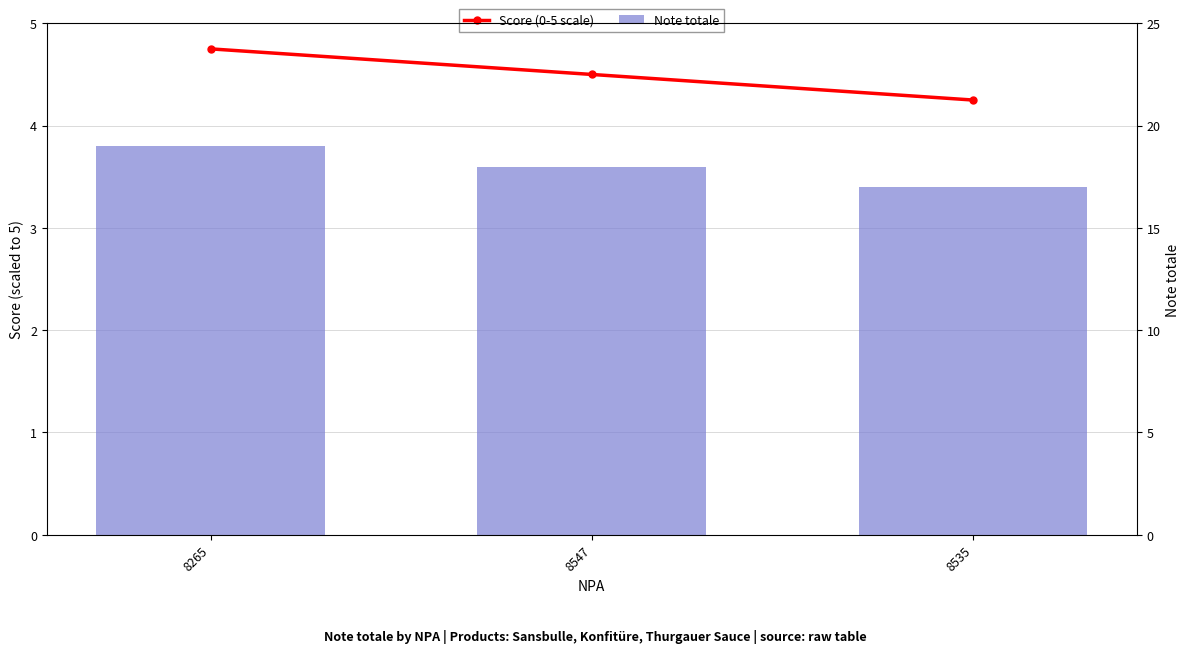

What position from the left is 8265?

1